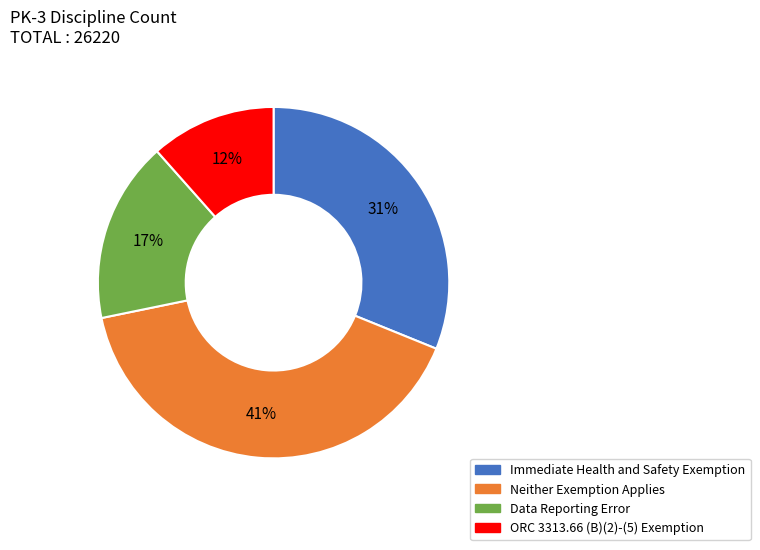

How many segments does this pie chart have?

4